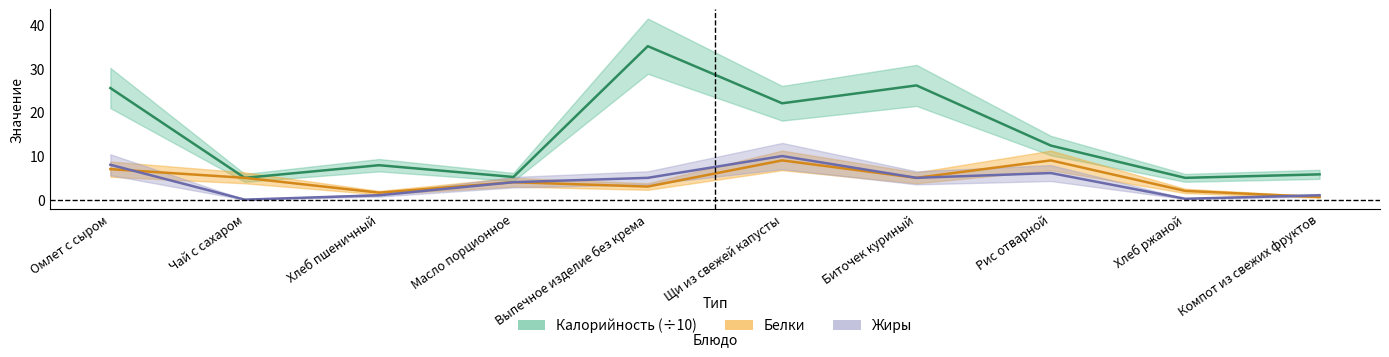

Reading right to left, list all the values displayed in this chart.

Калорийность: Компот из свежих фруктов=5.8	Хлеб ржаной=5.0	Рис отварной=12.4	Биточек куриный=26.2	Щи из свежей капусты=22.1	Выпечное изделие без крема=35.2	Масло порционное=5.2	Хлеб пшеничный=7.9	Чай с сахаром=5.0	Омлет с сыром=25.6
Белки: Компот из свежих фруктов=0.6	Хлеб ржаной=2.0	Рис отварной=9.0	Биточек куриный=5.0	Щи из свежей капусты=9.0	Выпечное изделие без крема=3.0	Масло порционное=4.0	Хлеб пшеничный=1.6	Чай с сахаром=5.0	Омлет с сыром=7.0
Жиры: Компот из свежих фруктов=1.0	Хлеб ржаной=0.2	Рис отварной=6.1	Биточек куриный=5.0	Щи из свежей капусты=10.0	Выпечное изделие без крема=5.0	Масло порционное=4.0	Хлеб пшеничный=1.0	Чай с сахаром=0.0	Омлет с сыром=8.0